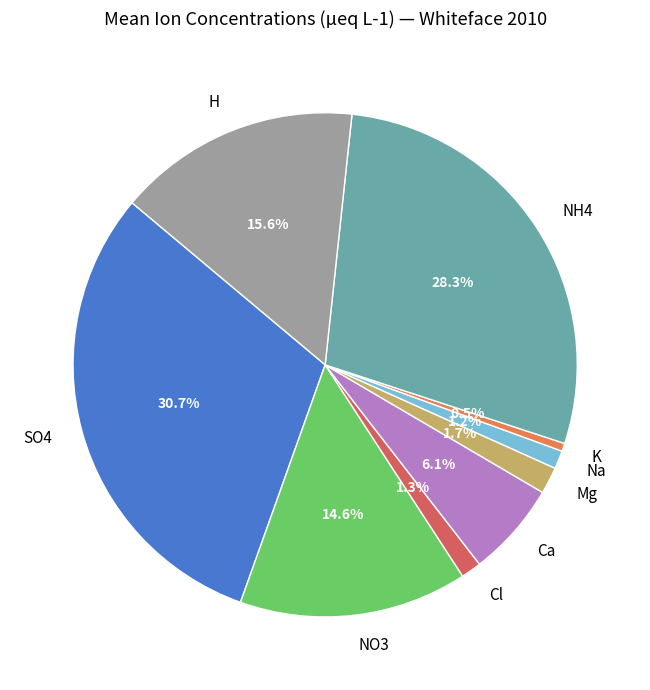

To the nearest percent, what is the difference between the largest and smallest slice percentages?

30%